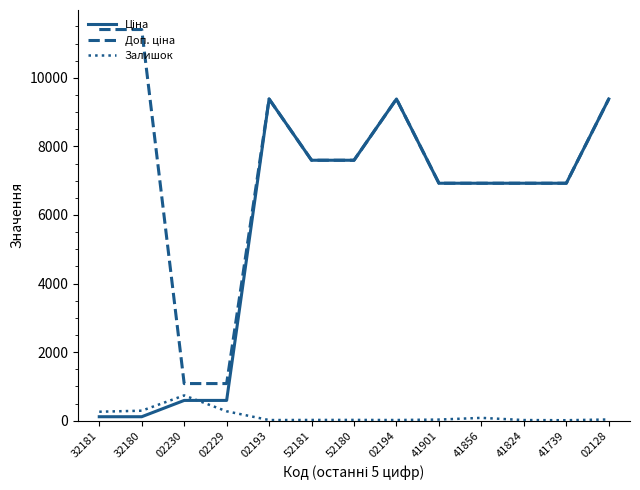

Which category has the highest value in the Залишок series?

02230